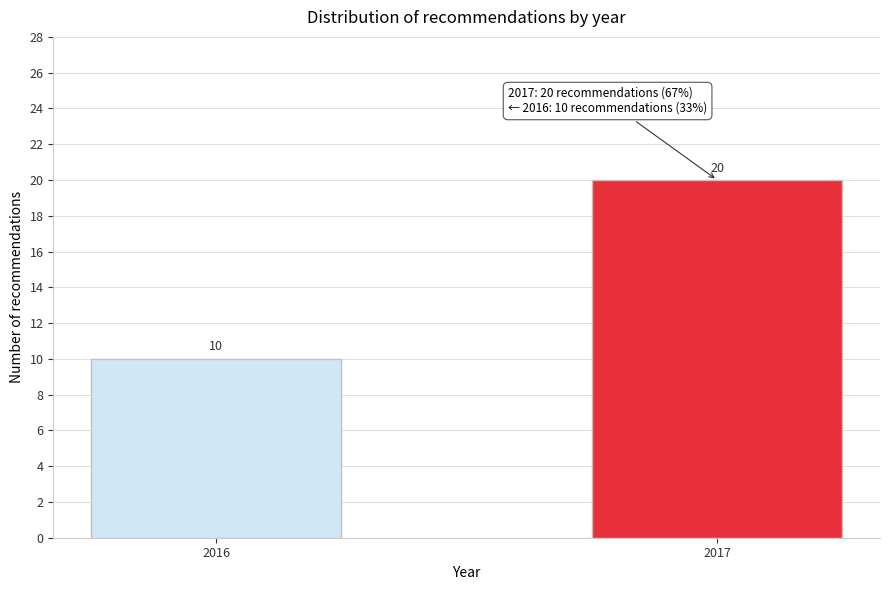

Reading left to right, what are all the values shown in this chart?

10	20